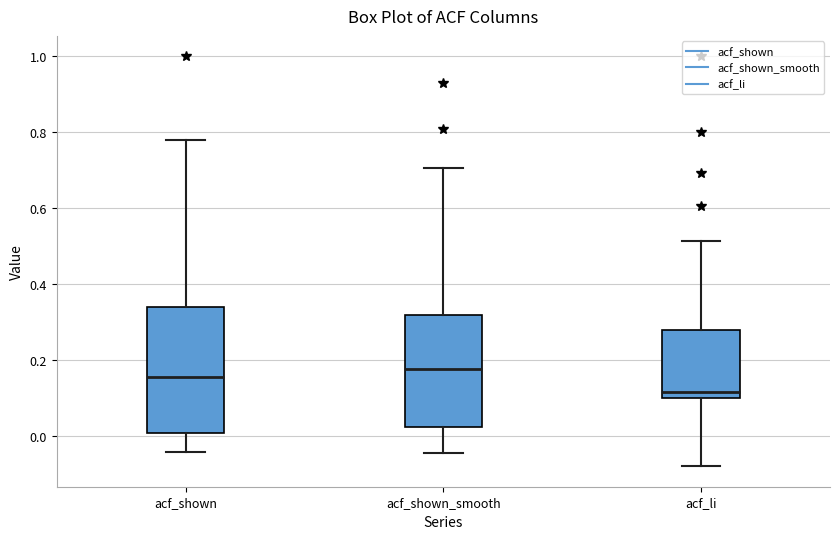

Reading left to right, read every box against the y-axis: the position of its median line, the range the box covers, and the ends of its whiskers. The values are not printed on the chart, so give them approximately, as read against the axis.

acf_shown: median 0.16, box 0.00 to 0.34, whiskers -0.04 to 0.78
acf_shown_smooth: median 0.18, box 0.02 to 0.32, whiskers -0.04 to 0.70
acf_li: median 0.12, box 0.10 to 0.28, whiskers -0.08 to 0.52